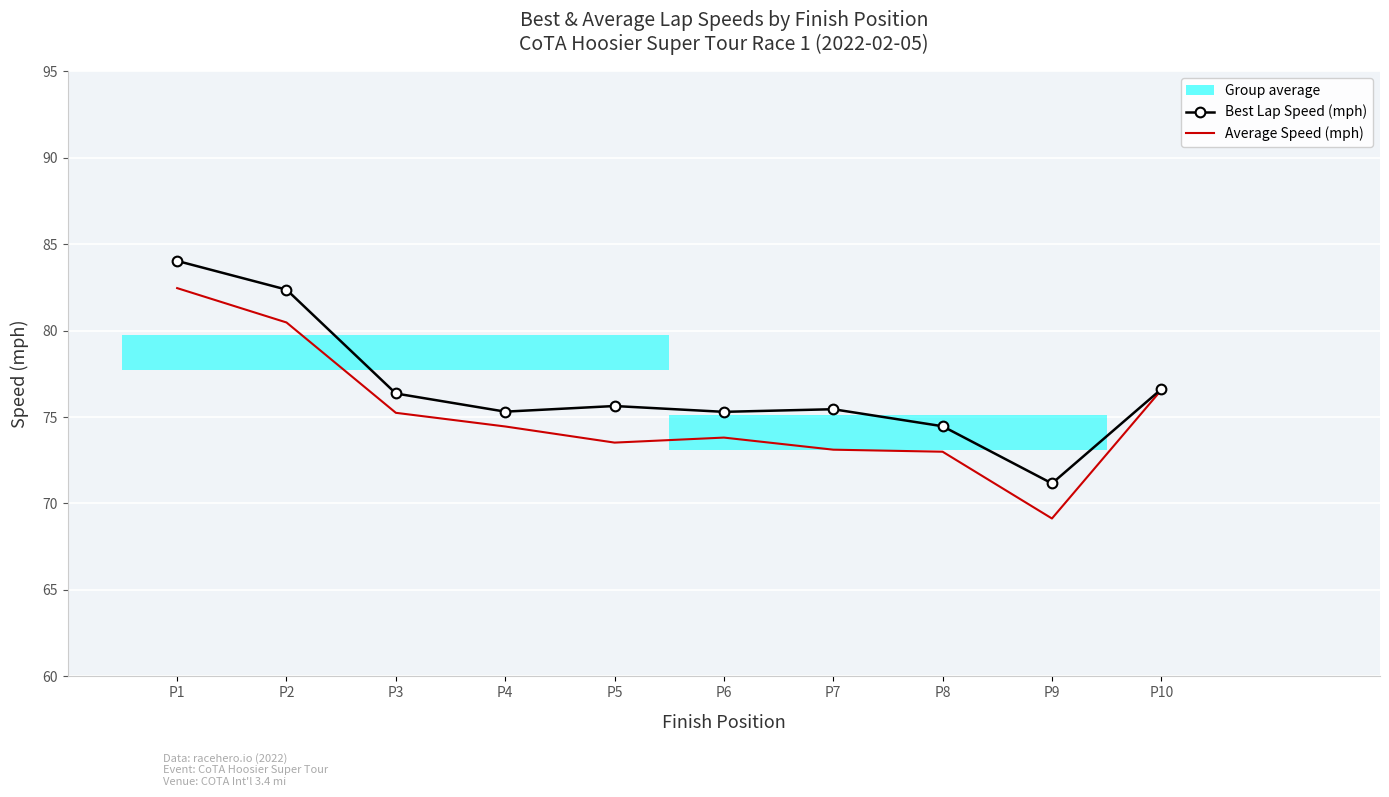

At how many categories does at least one series exceed 77?

2